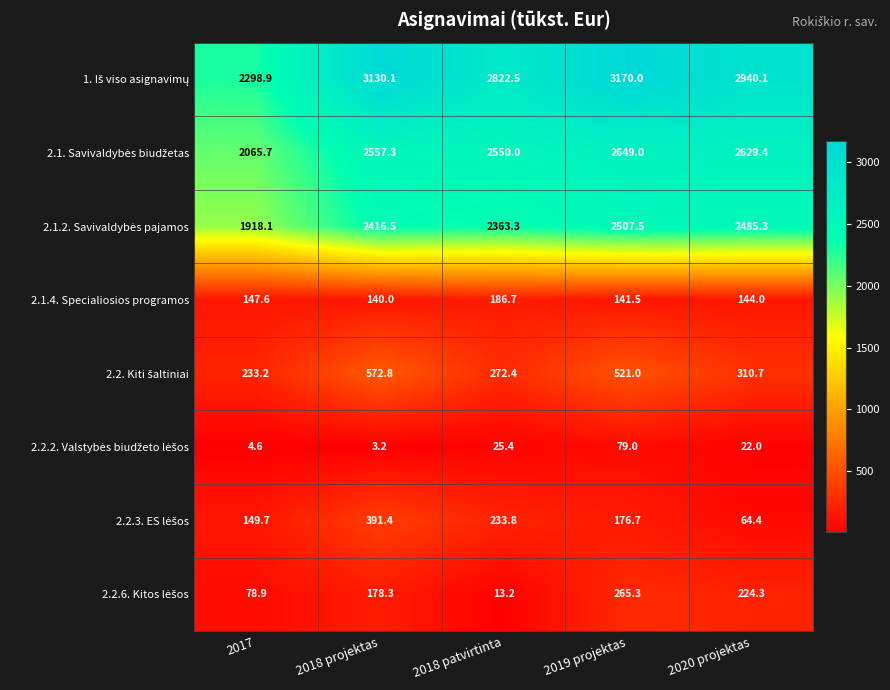

What is the average value of the 2.1.4. Specialiosios programos series?

152.0